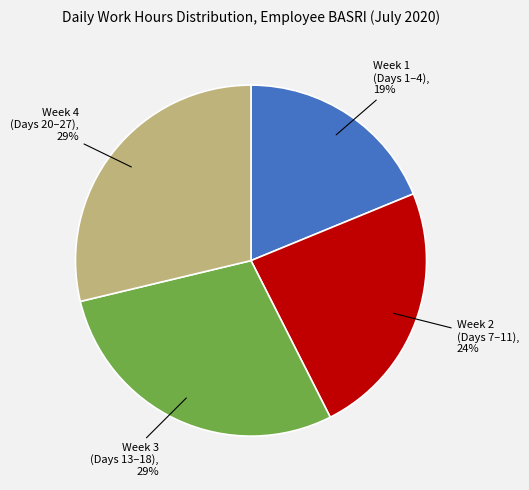

How many segments does this pie chart have?

4